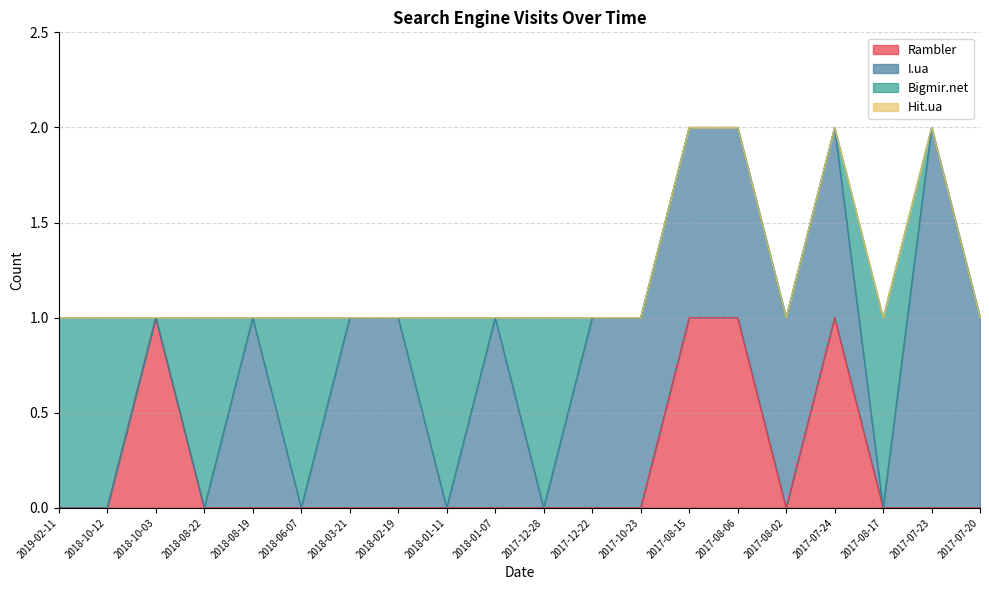

Which series has the largest range (max minus min)?

I.ua